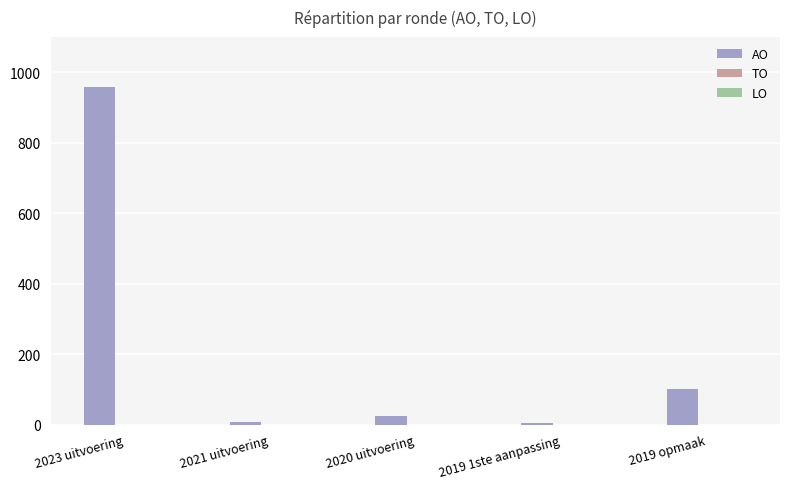

Between 2020 uitvoering and 2019 opmaak, which is larger?

2019 opmaak